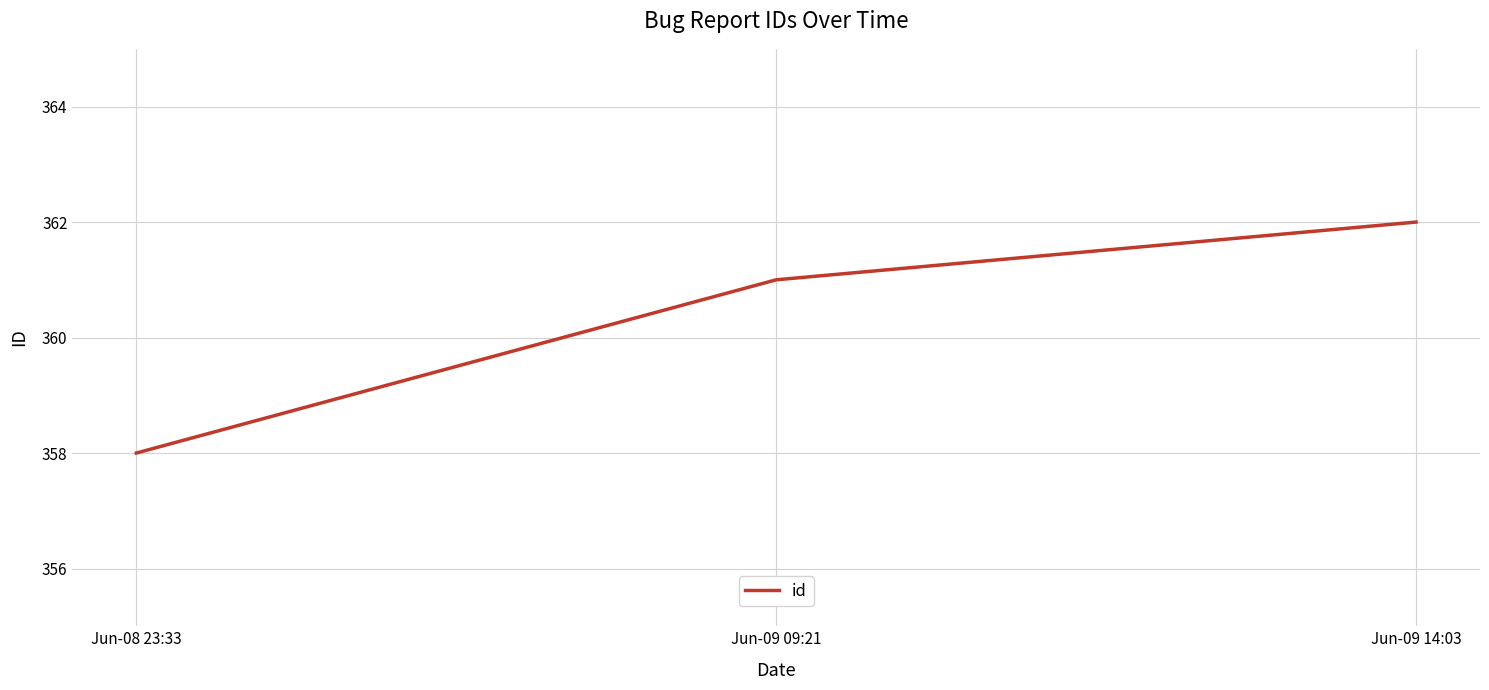

Rank the categories by value from highest to lowest.

Jun-09 14:03, Jun-09 09:21, Jun-08 23:33